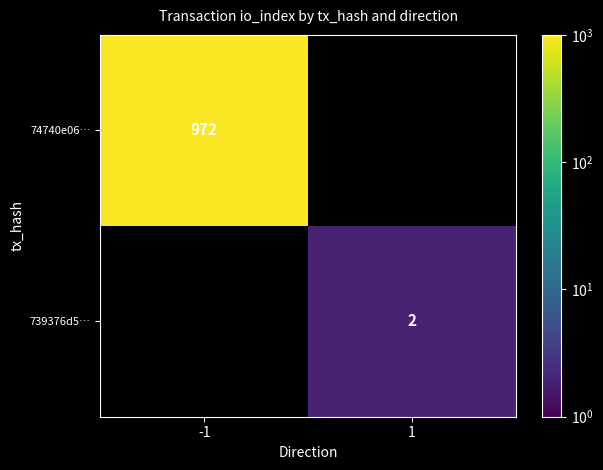

What is the maximum value shown in the chart?

972.0